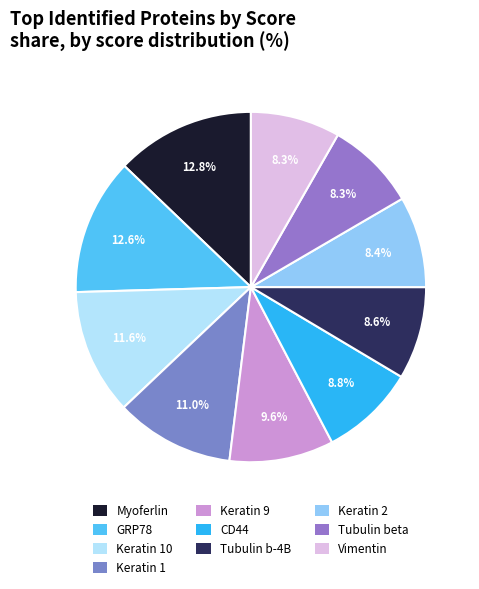

To the nearest percent, what portion does Myoferlin represent?

13%